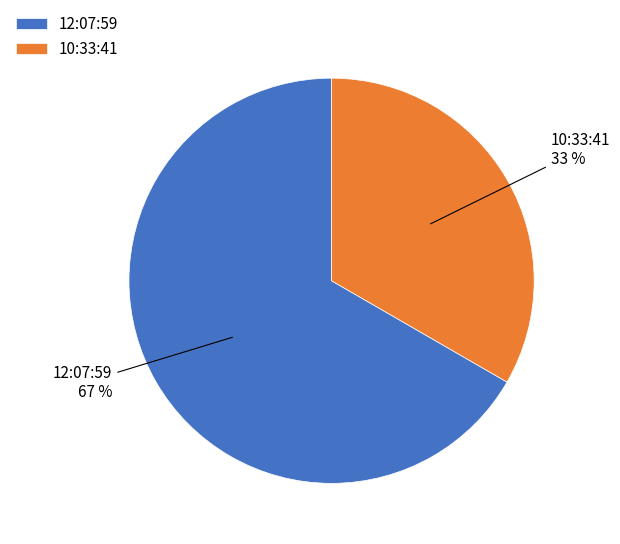

Rank the categories by value from lowest to highest.

10:33:41, 12:07:59